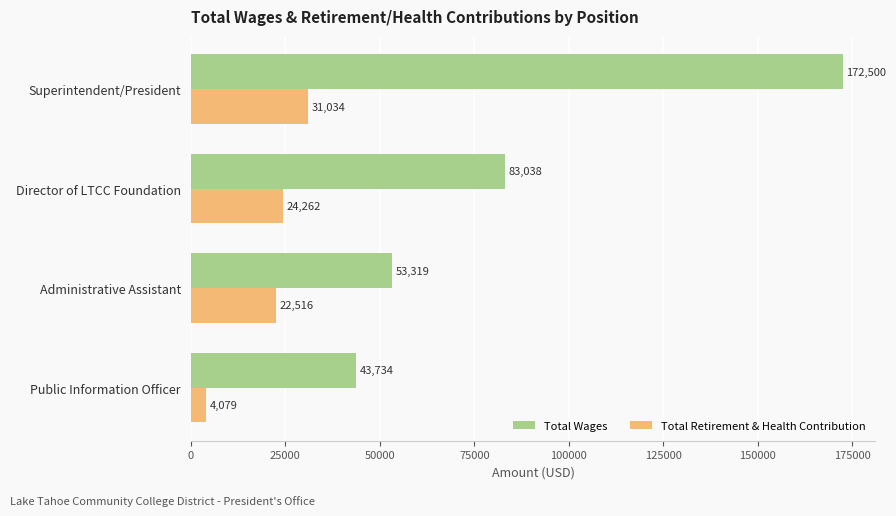

What are all the series names shown in the legend?

Total Wages, Total Retirement & Health Contribution